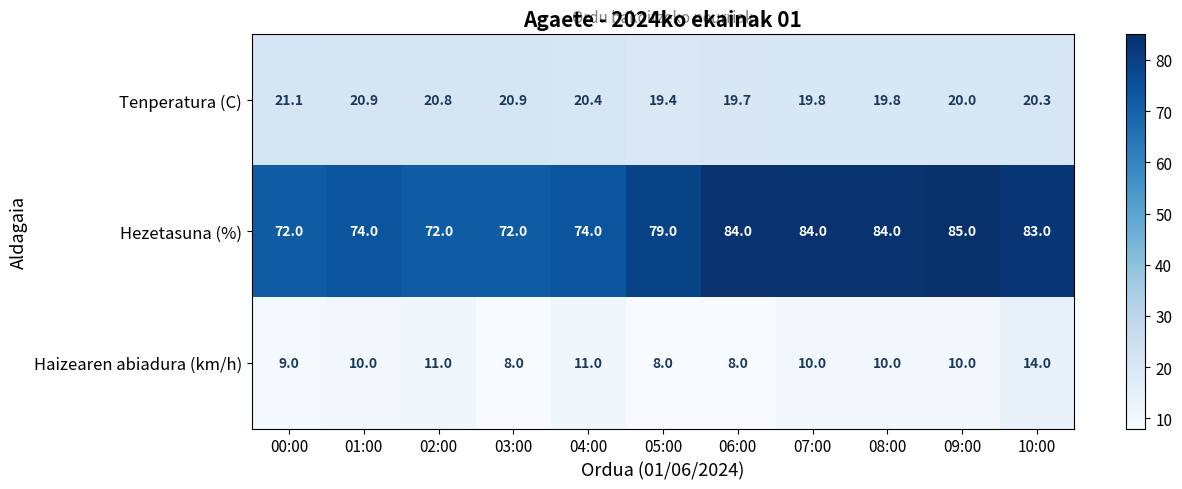

What is the total value across all series at 10:00?

117.3